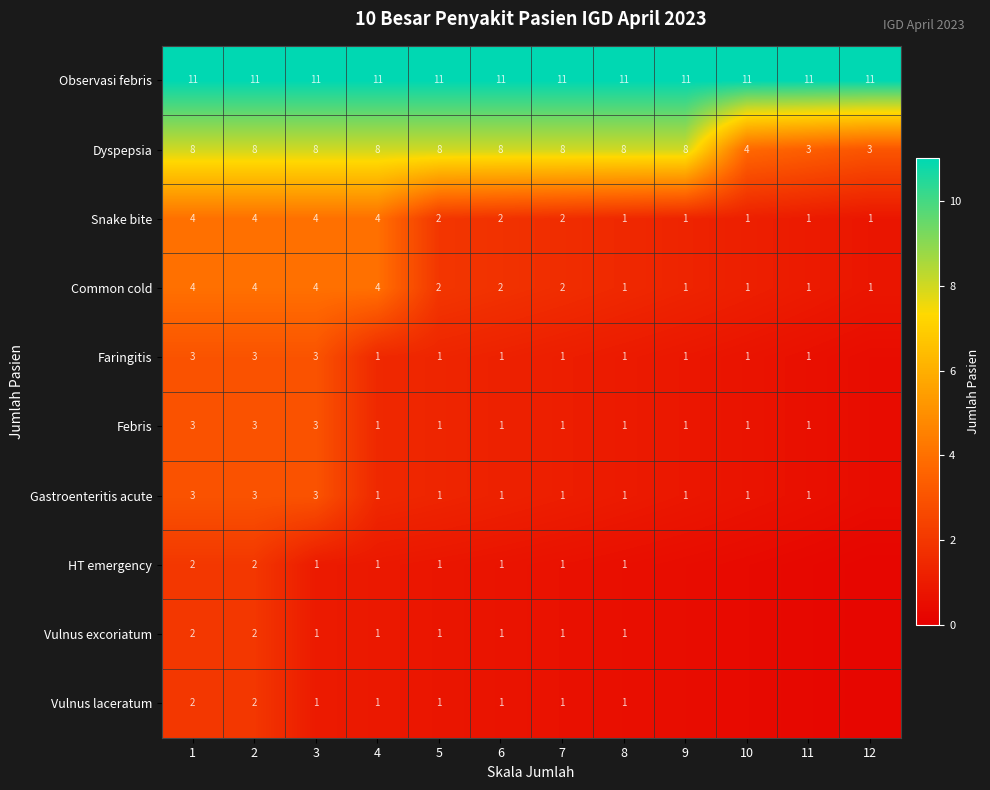

How many values in the Common cold series are below 2?

5